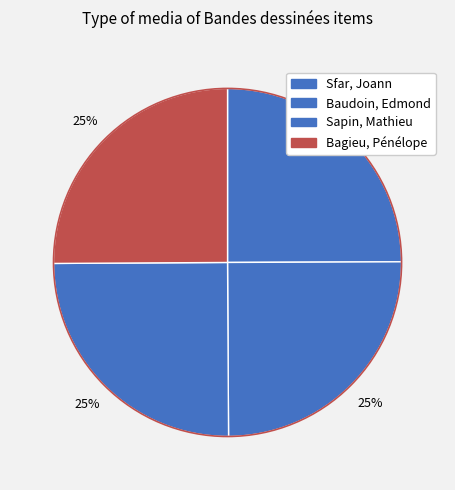

How many segments does this pie chart have?

4